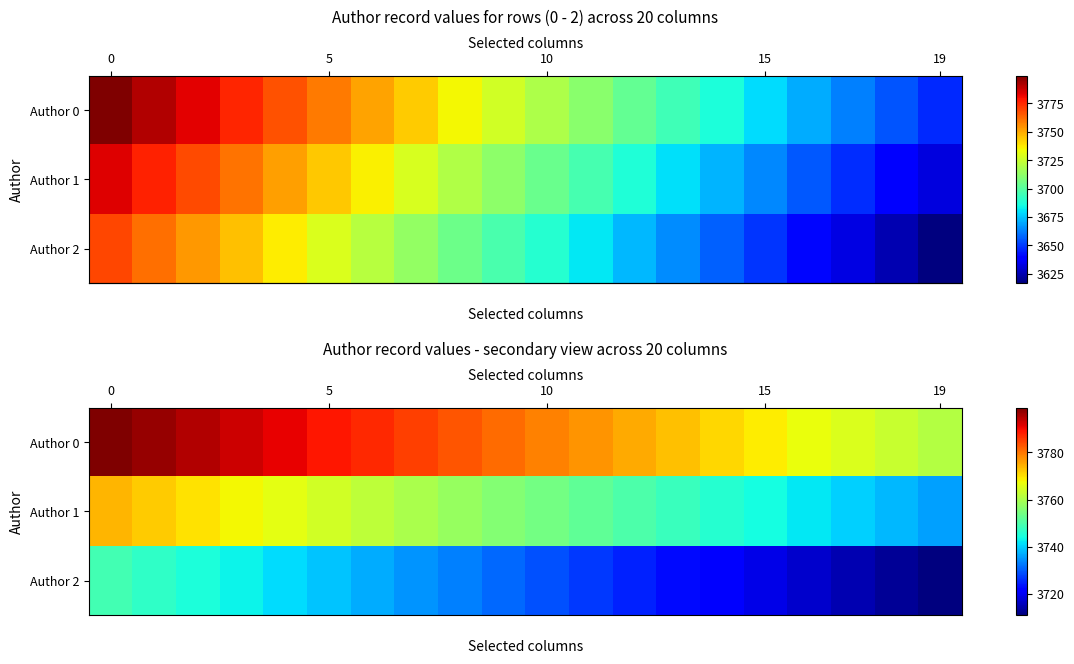

What is the total value across all series at 15?

11304